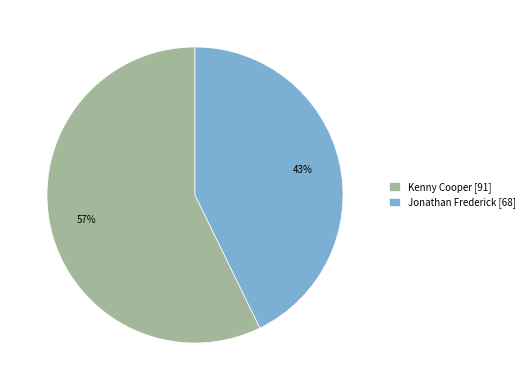

Do Jonathan Frederick [68] and Kenny Cooper [91] together represent more than half of the pie?

Yes